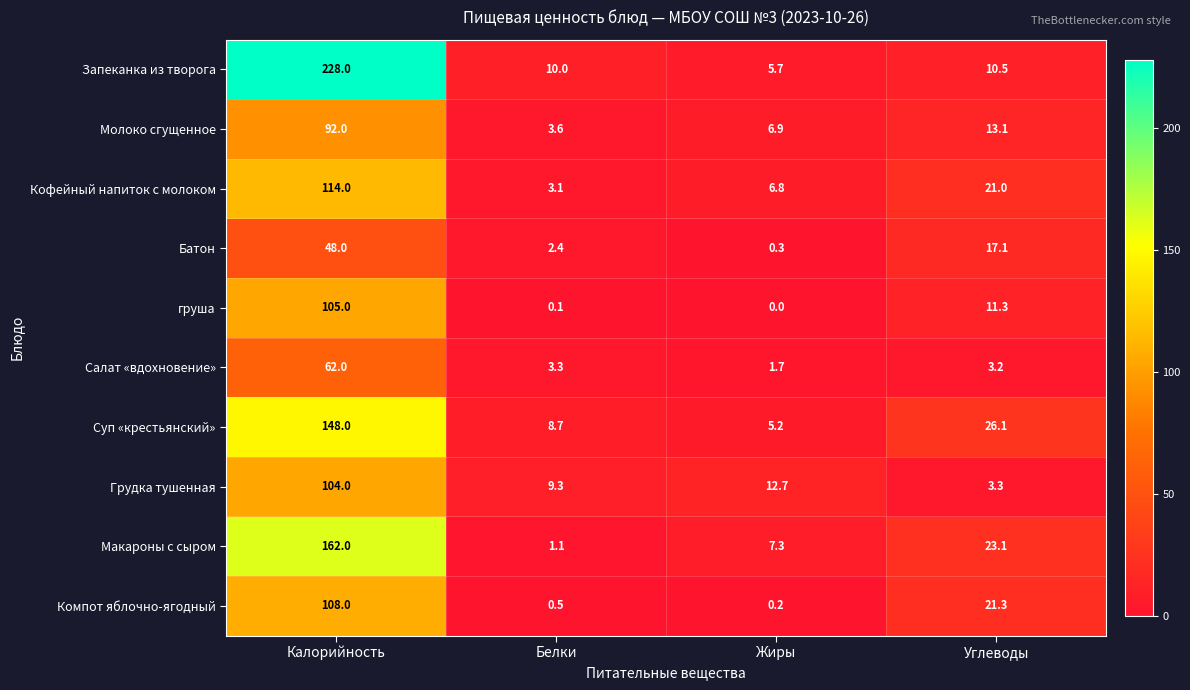

At which label does Компот яблочно-ягодный reach its minimum?

Жиры